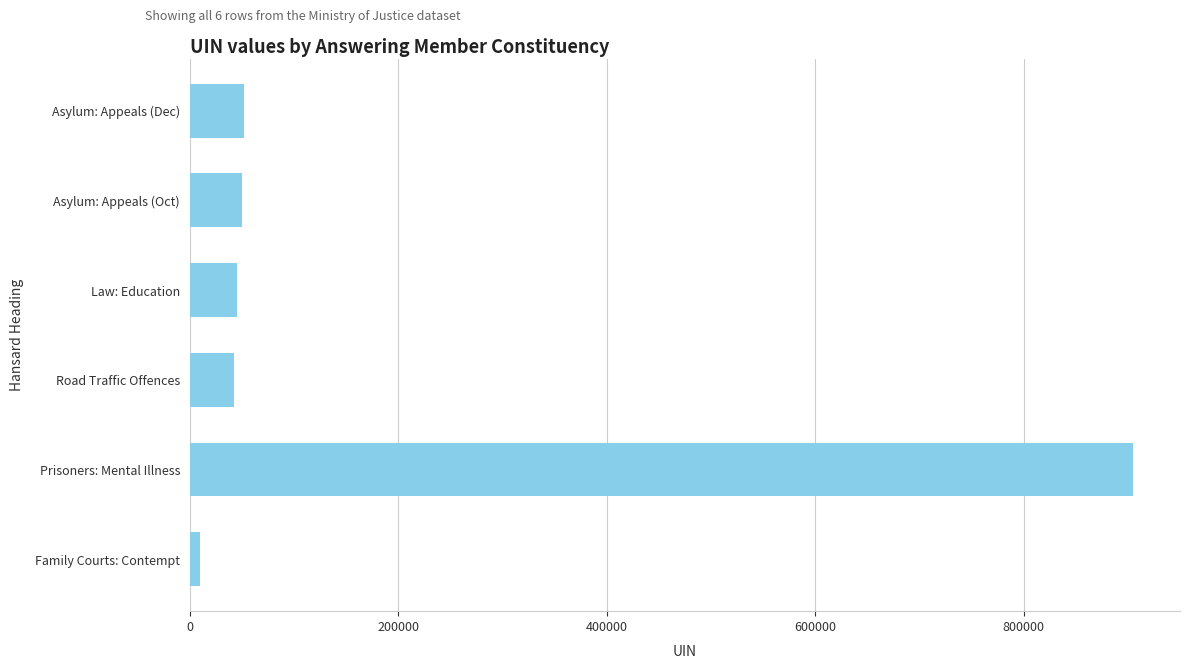

At which category does the chart reach its minimum across all series?

Family Courts: Contempt